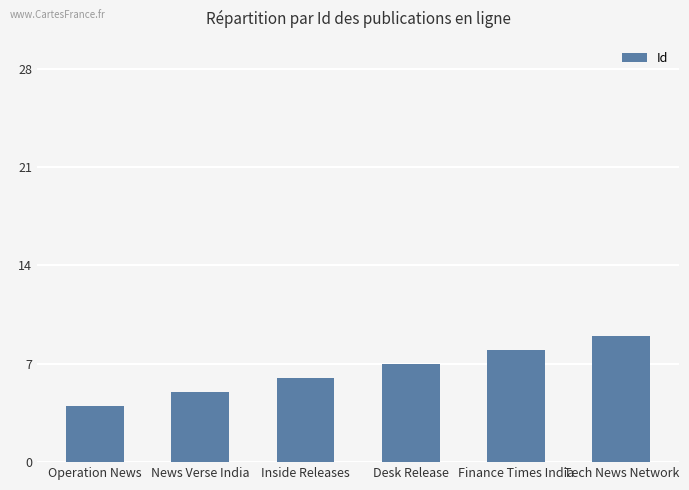

Reading left to right, transcribe all the data shown in this chart.

Operation News=4	News Verse India=5	Inside Releases=6	Desk Release=7	Finance Times India=8	Tech News Network=9